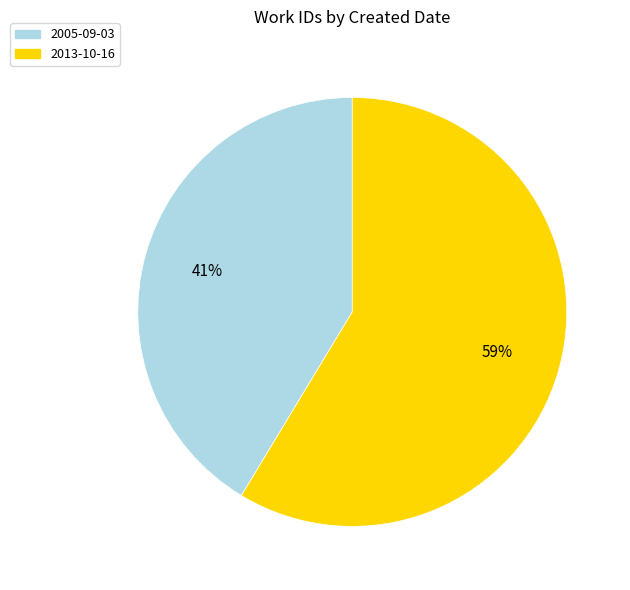

Is there any slice that represents more than half of the pie?

Yes